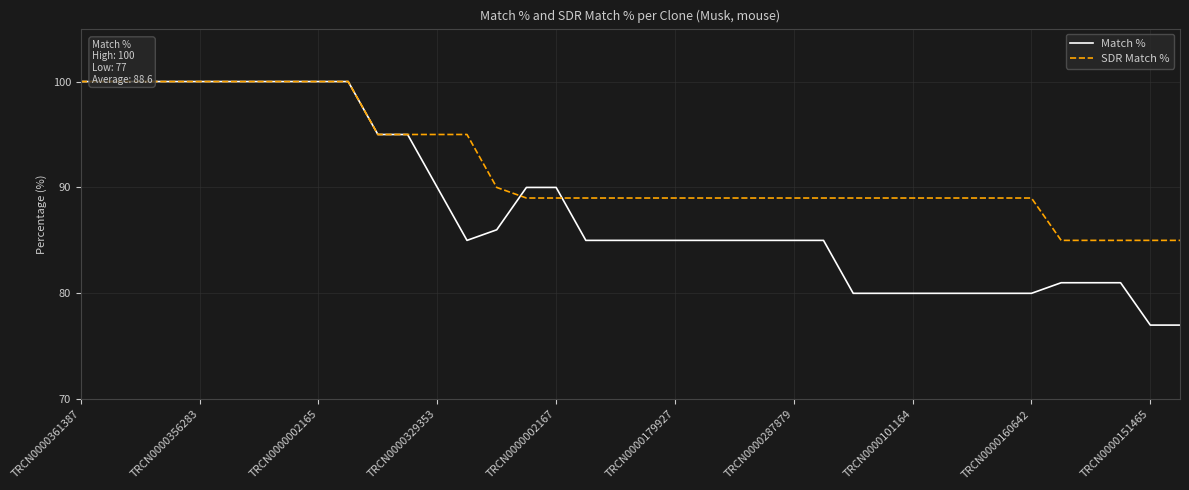

Reading left to right, list all the values displayed in this chart.

Match %: 100	100	100	100	100	100	100	100	100	100	95	95	90	85	86	90	90	85	85	85	85	85	85	85	85	85	80	80	80	80	80	80	80	81	81	81	77	77
SDR Match %: 100	100	100	100	100	100	100	100	100	100	95	95	95	95	90	89	89	89	89	89	89	89	89	89	89	89	89	89	89	89	89	89	89	85	85	85	85	85